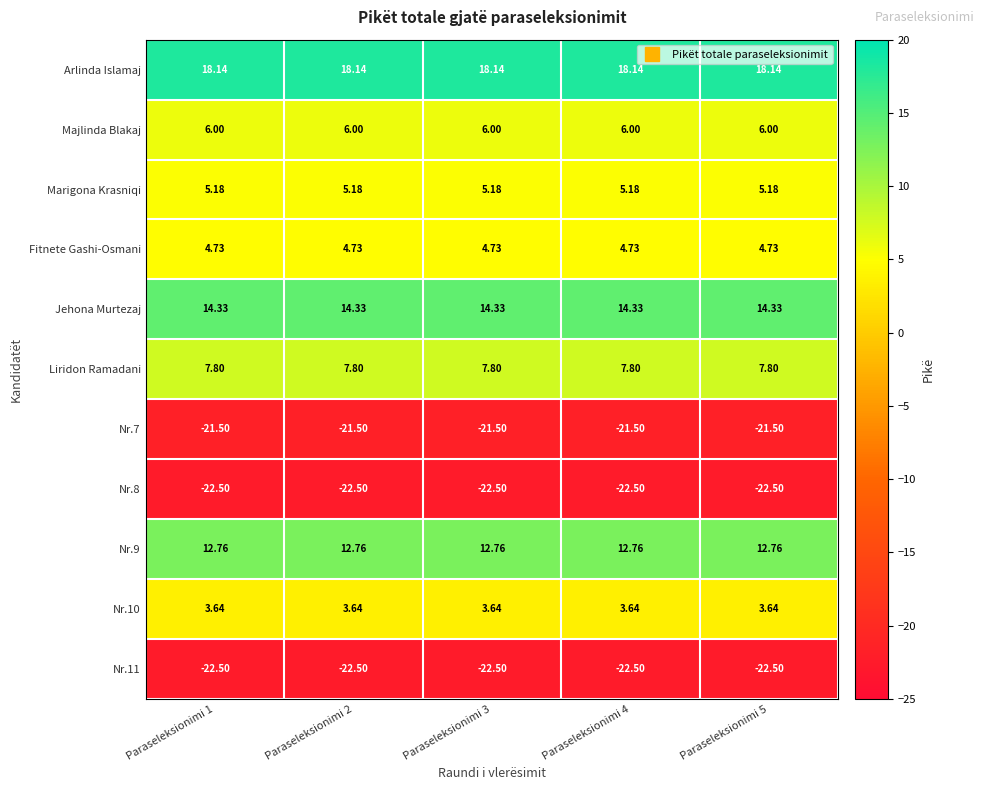

Is the value of Majlinda Blakaj at Paraseleksionimi 3 greater than the value of Liridon Ramadani at Paraseleksionimi 5?

No